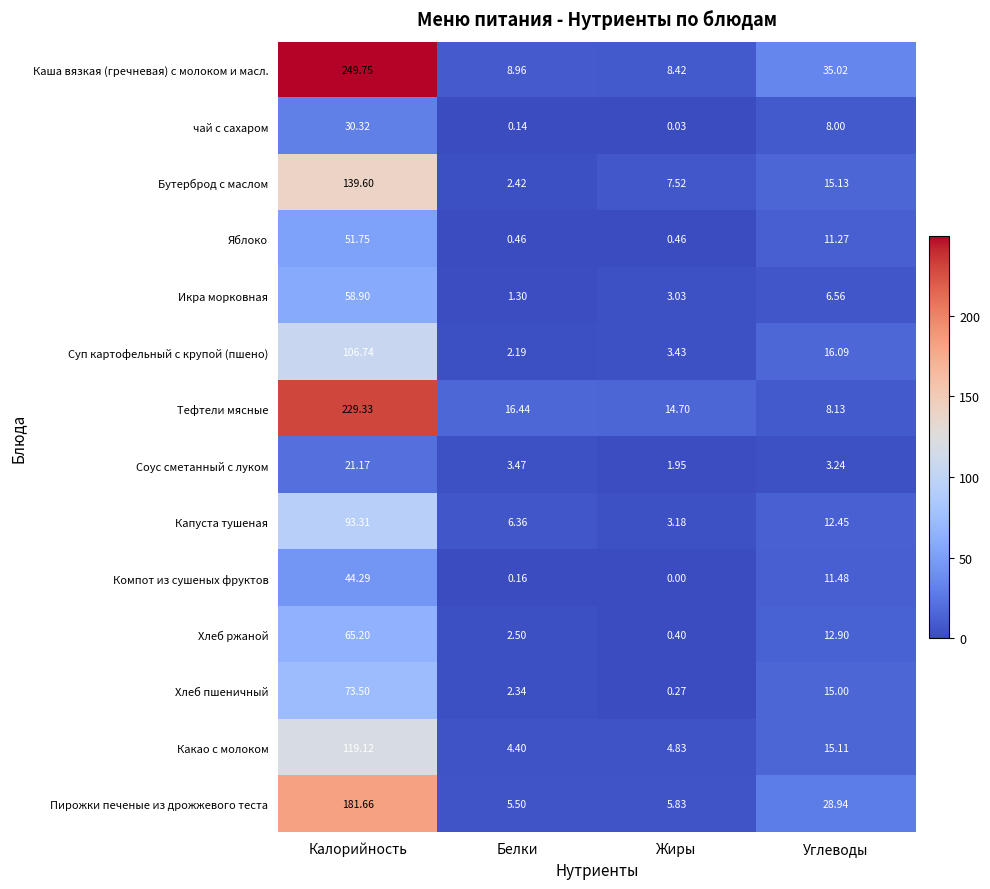

Which label corresponds to the largest value in the chart?

Калорийность